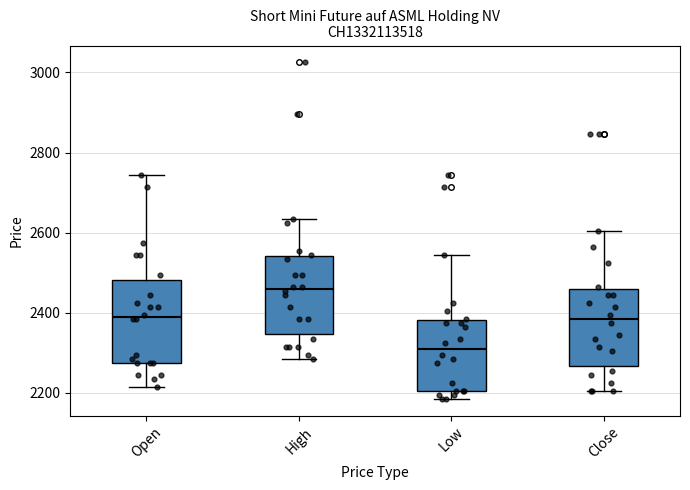

Which box has the highest median line?

High